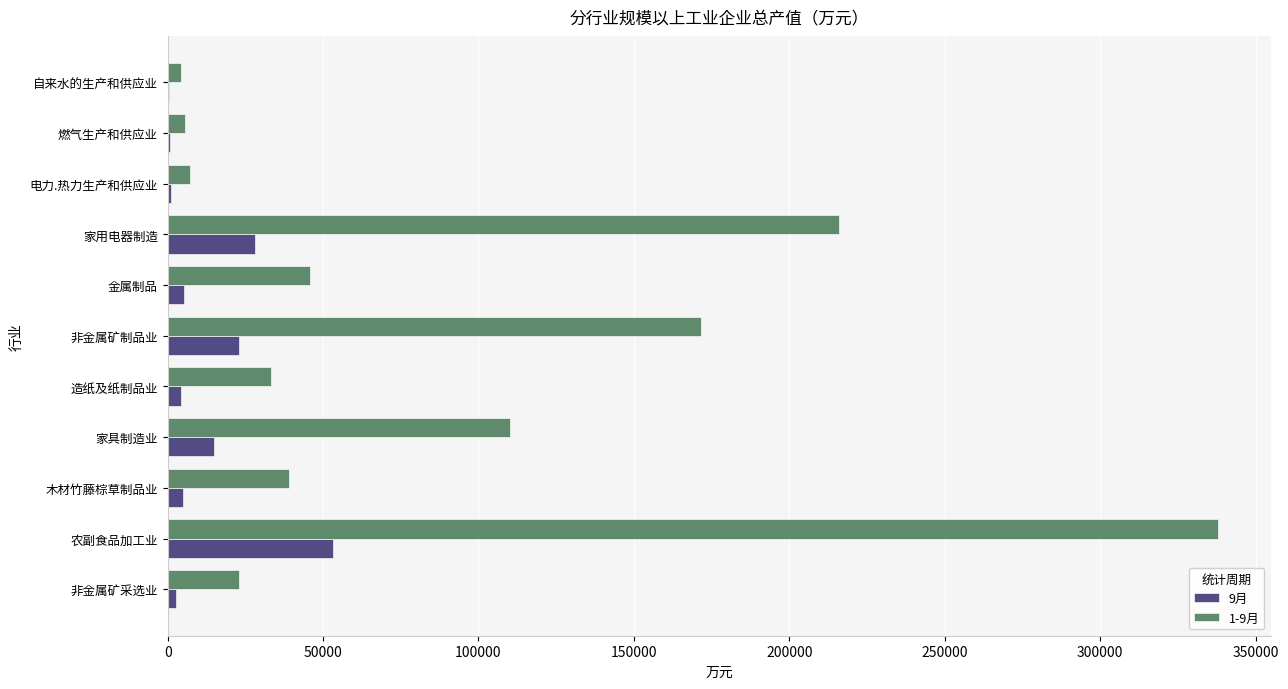

How many distinct data groups are displayed?

2